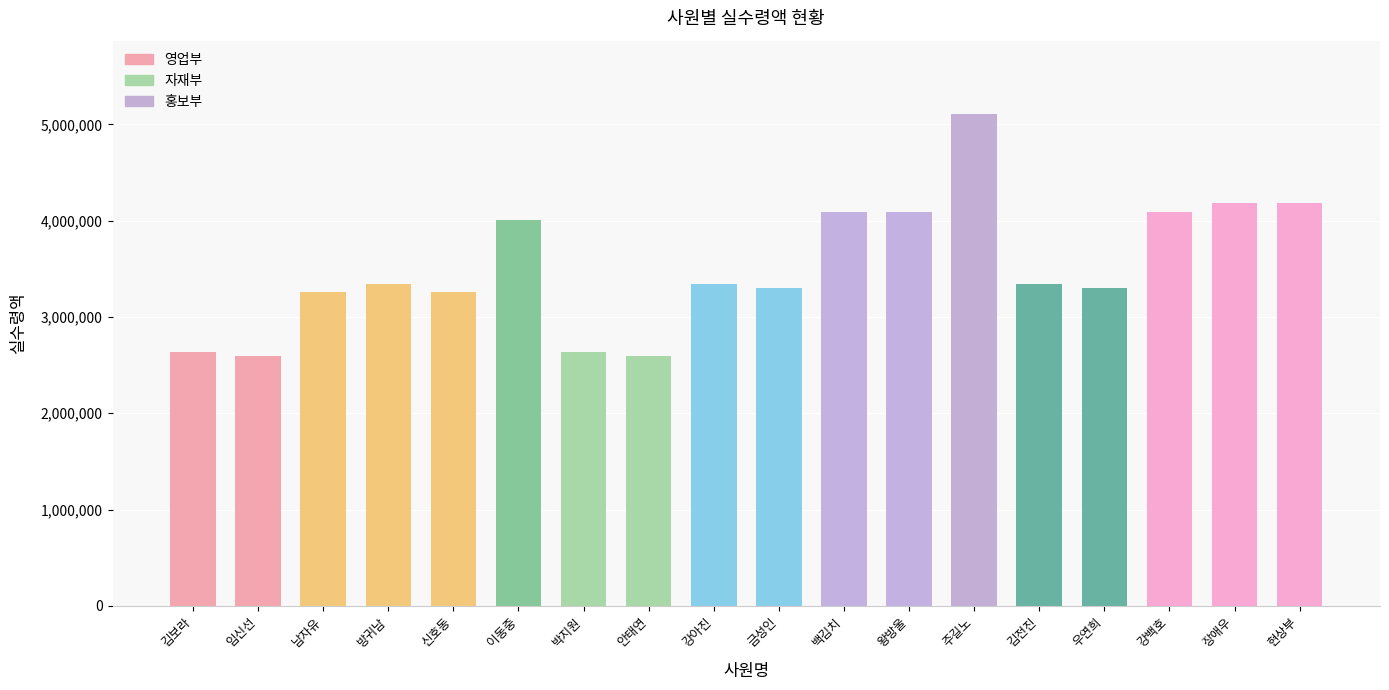

Are the bars grouped side by side (vs. stacked)?

No